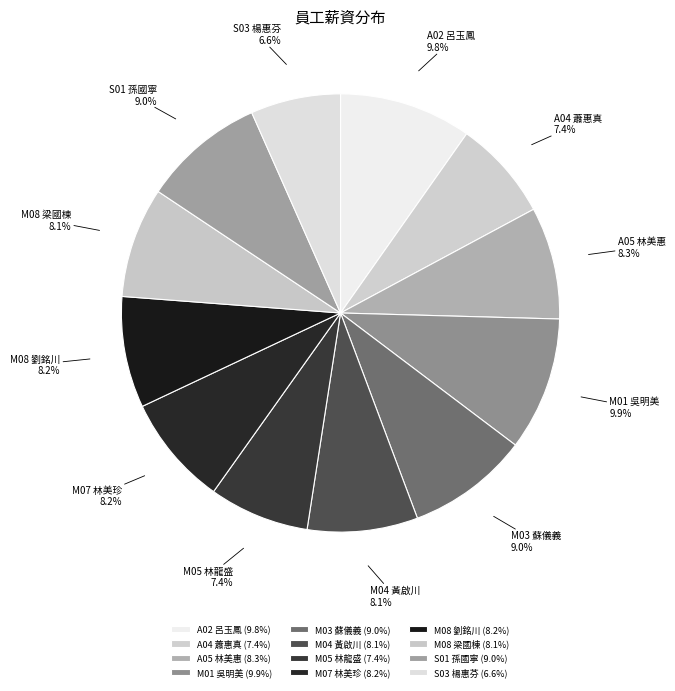

To the nearest percent, what portion does M07 林美珍 represent?

8%